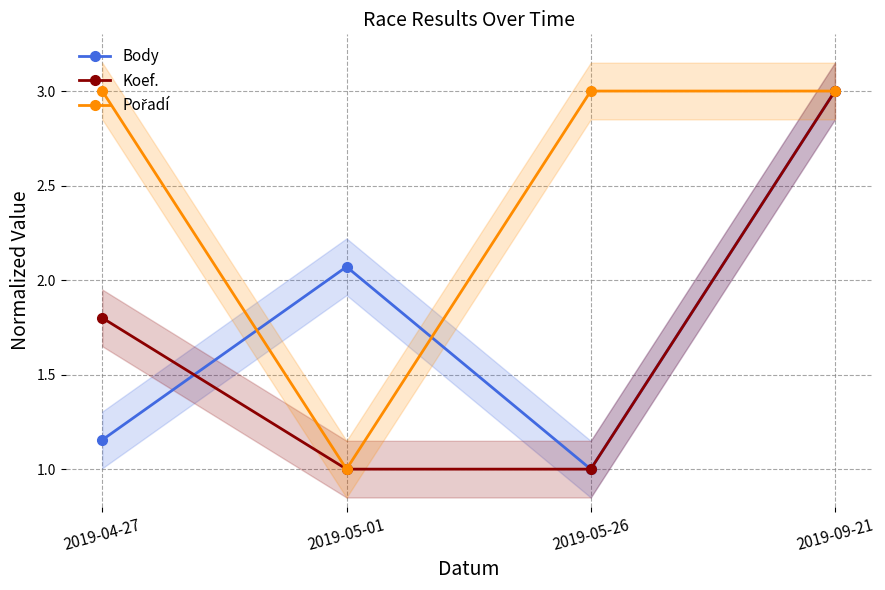

True or false: Body has a value of 0.4 at 2019-05-26.

False